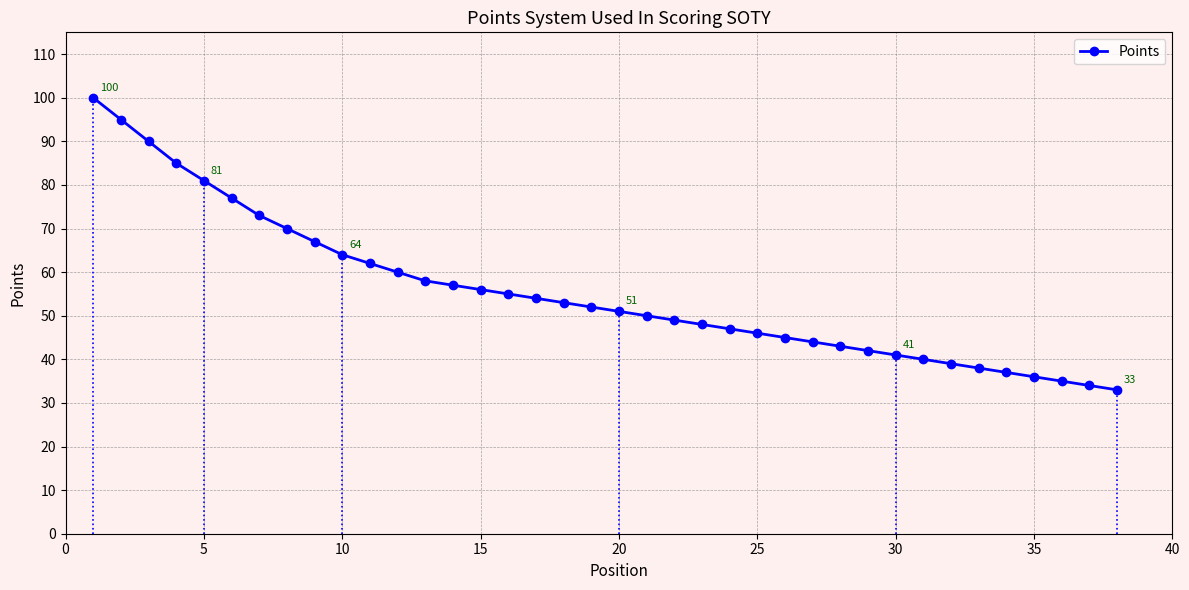

What is the difference between the second highest and second lowest values?

61